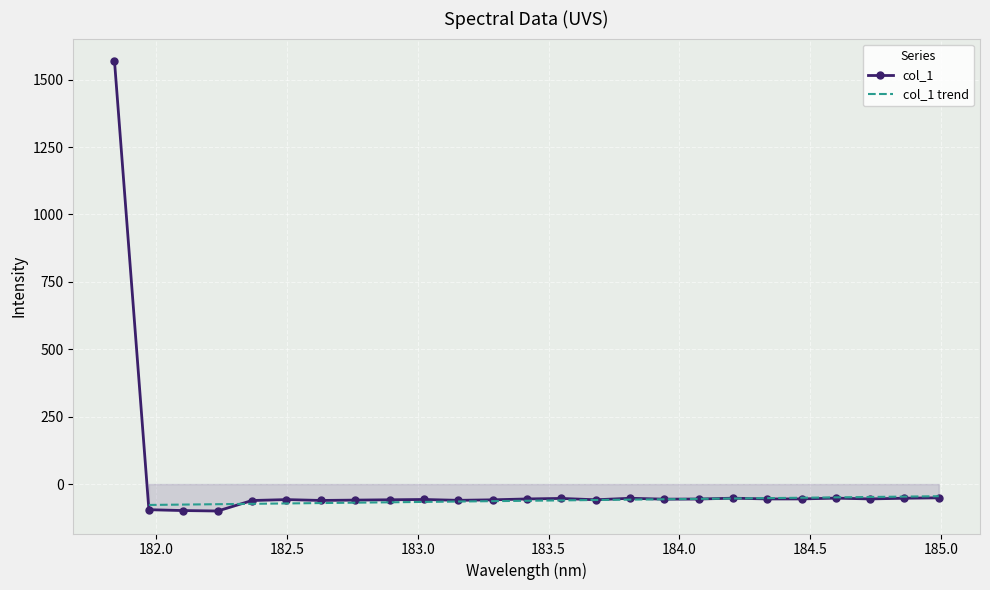

What is the change in value from 182.7613026778 to 184.8600909338?

+7.0